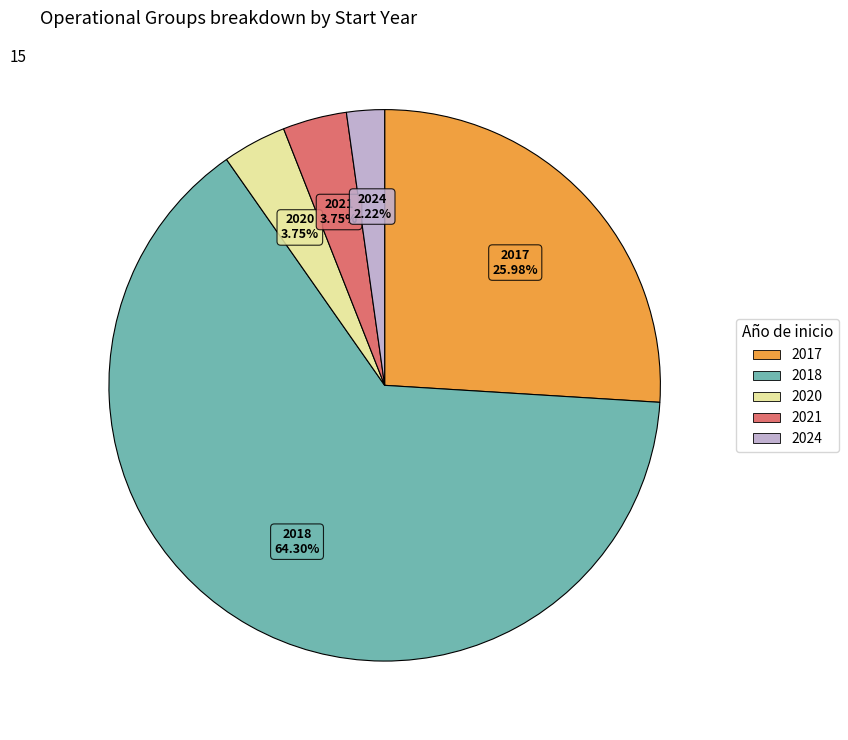

How many segments does this pie chart have?

5